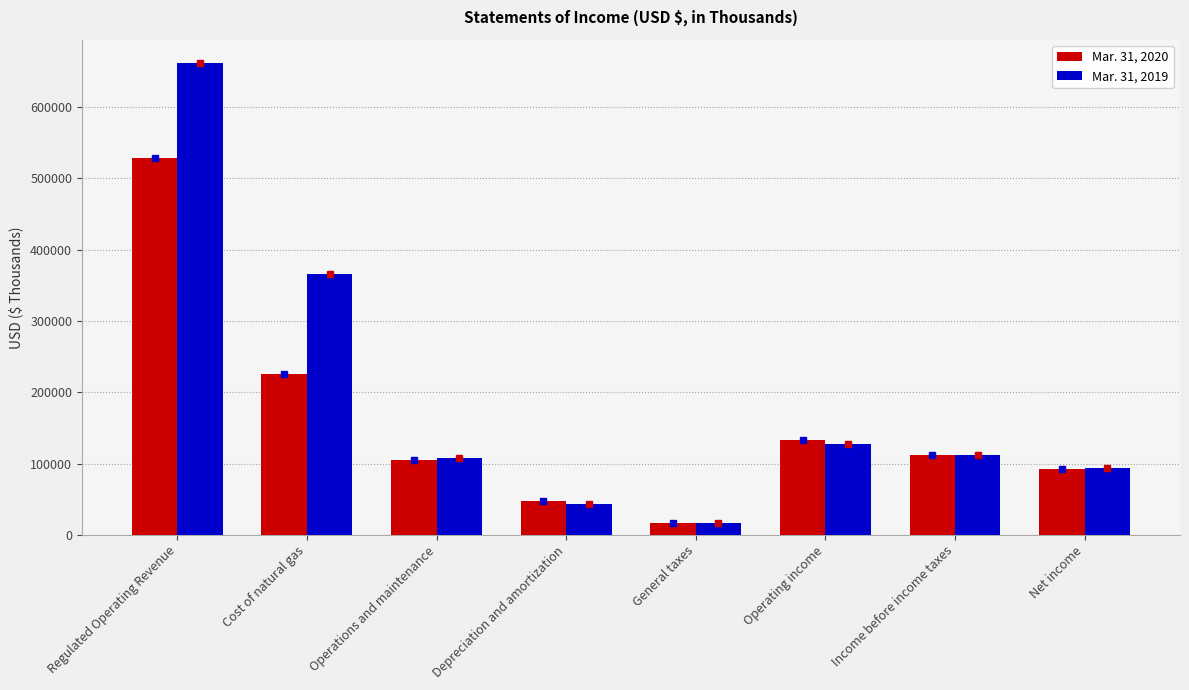

At which label does Mar. 31, 2020 first exceed 111723?

Regulated Operating Revenue